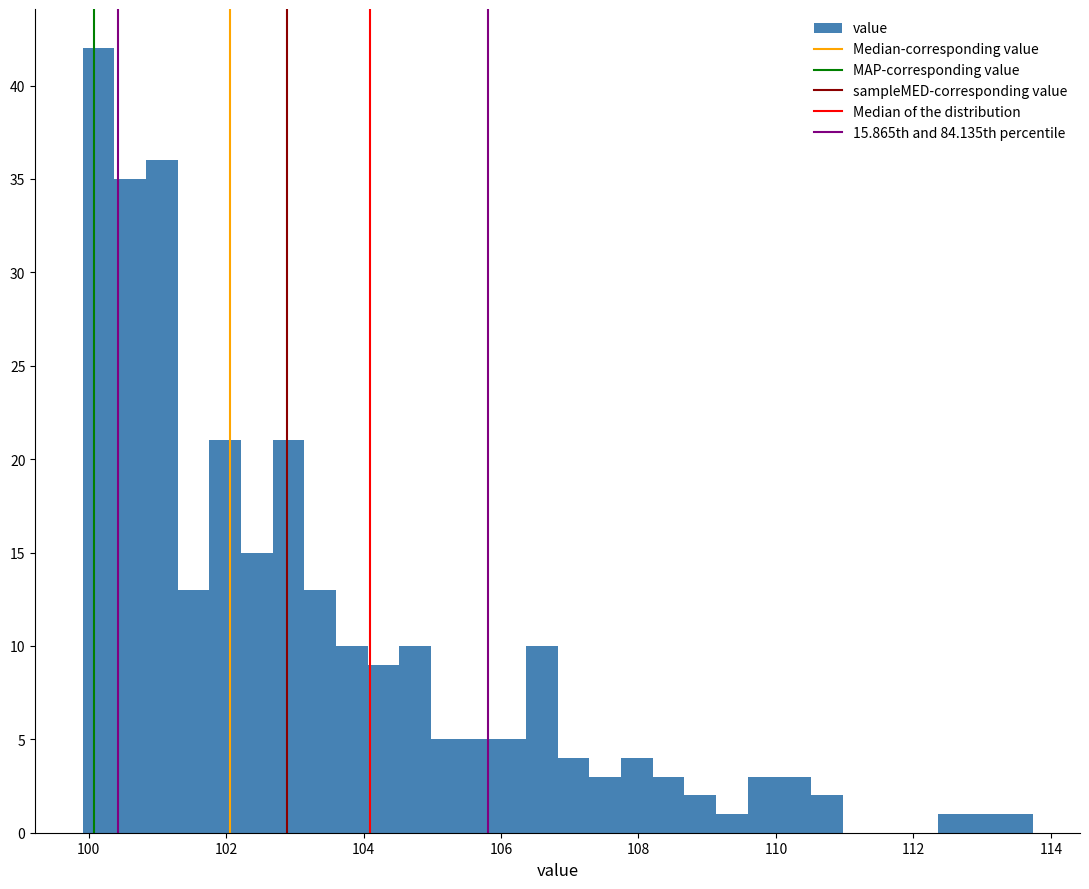

Read against the x-axis, roughly where is the centre of the tallest bar?

100.2